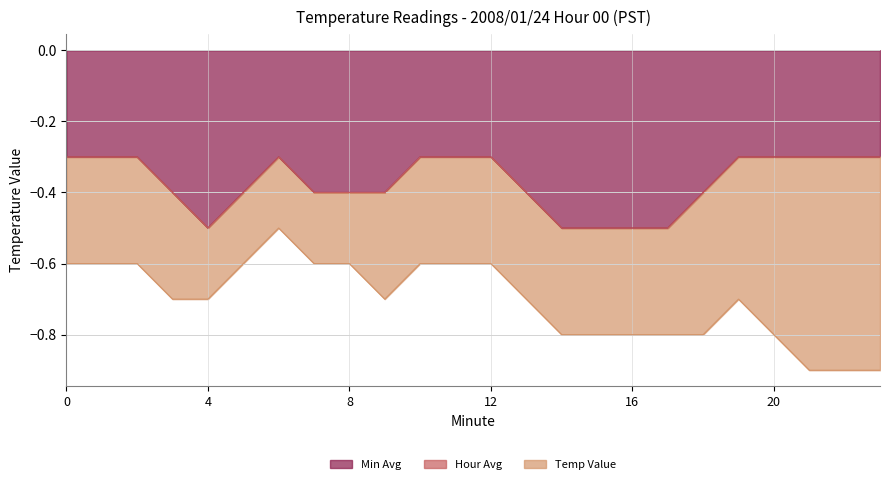

What is the sum of all Min Avg values?

-8.9